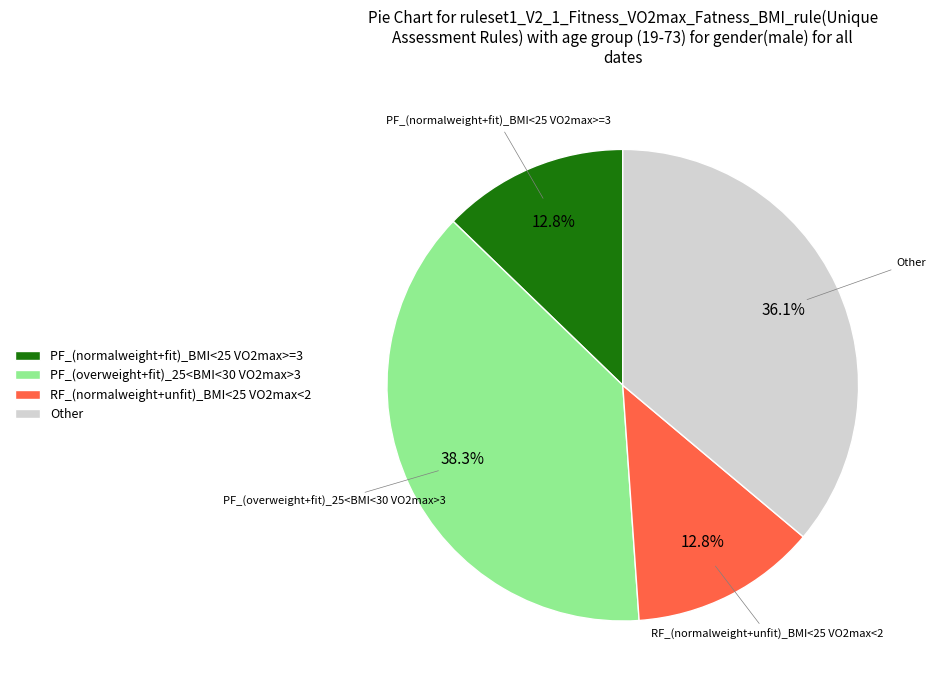

Which slice is the largest?

PF_(overweight+fit)_25<BMI<30 VO2max>3